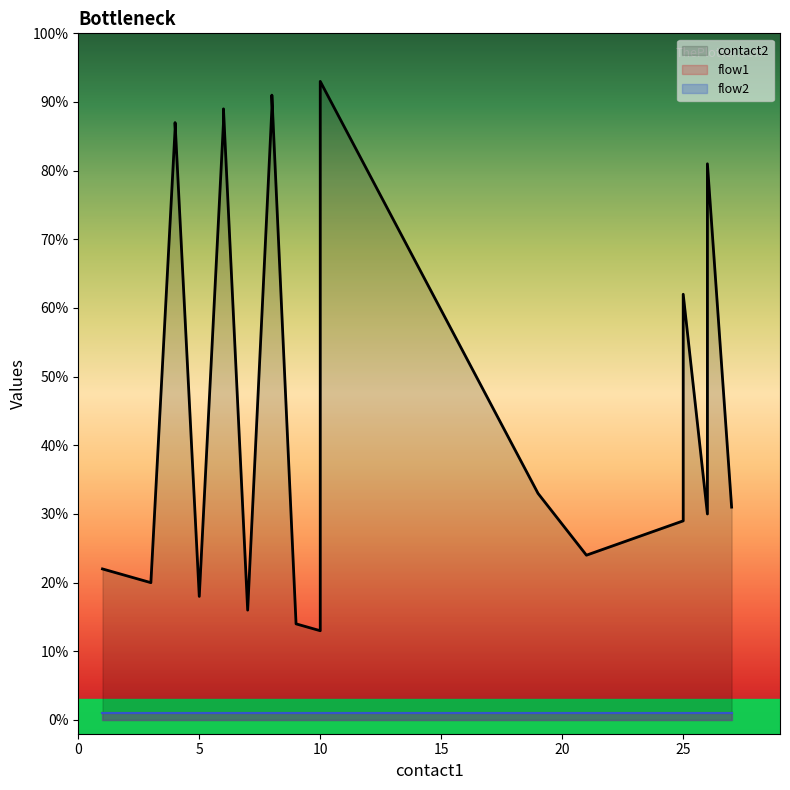

What is the difference between the maximum and minimum values in the contact2 series?

80